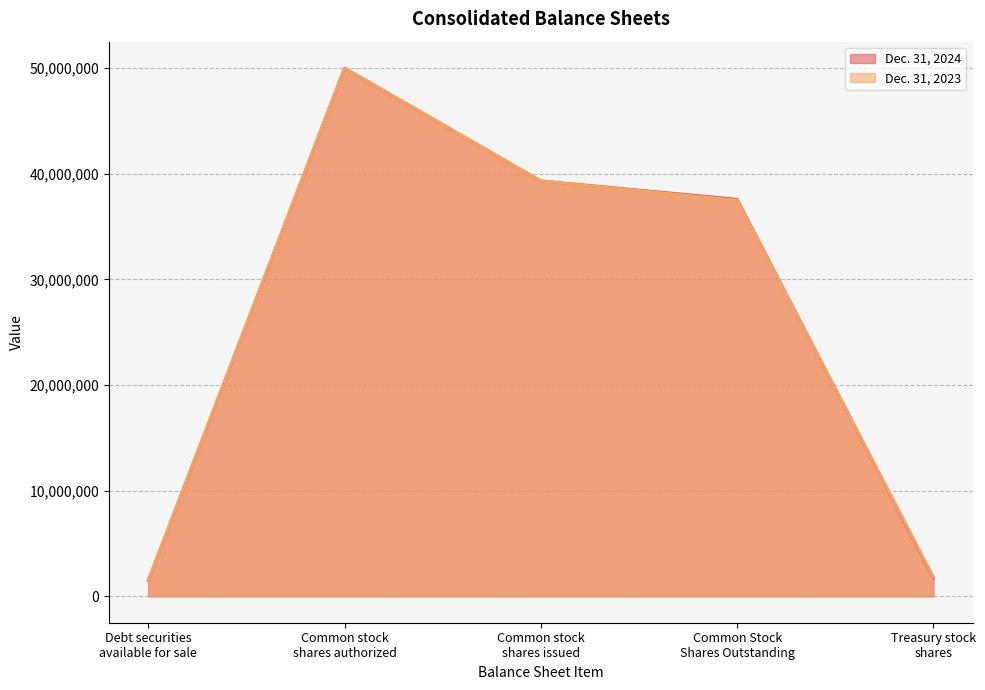

List the series in order of their overall mean, lowest first.

Dec. 31, 2024, Dec. 31, 2023